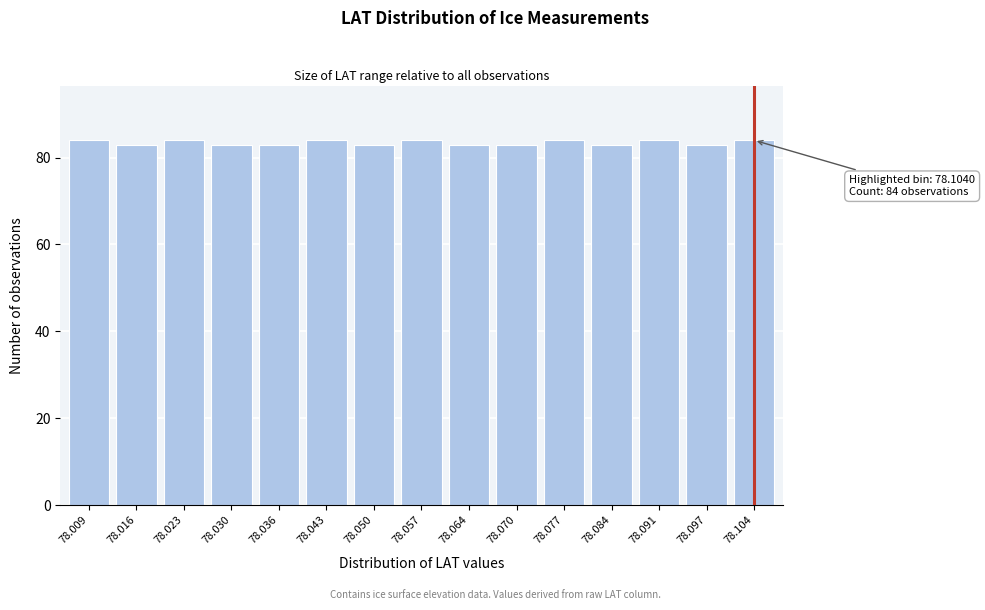

Reading right to left, transcribe all the data shown in this chart.

78.104=84	78.097=83	78.091=84	78.084=83	78.077=84	78.070=83	78.064=83	78.057=84	78.050=83	78.043=84	78.036=83	78.030=83	78.023=84	78.016=83	78.009=84